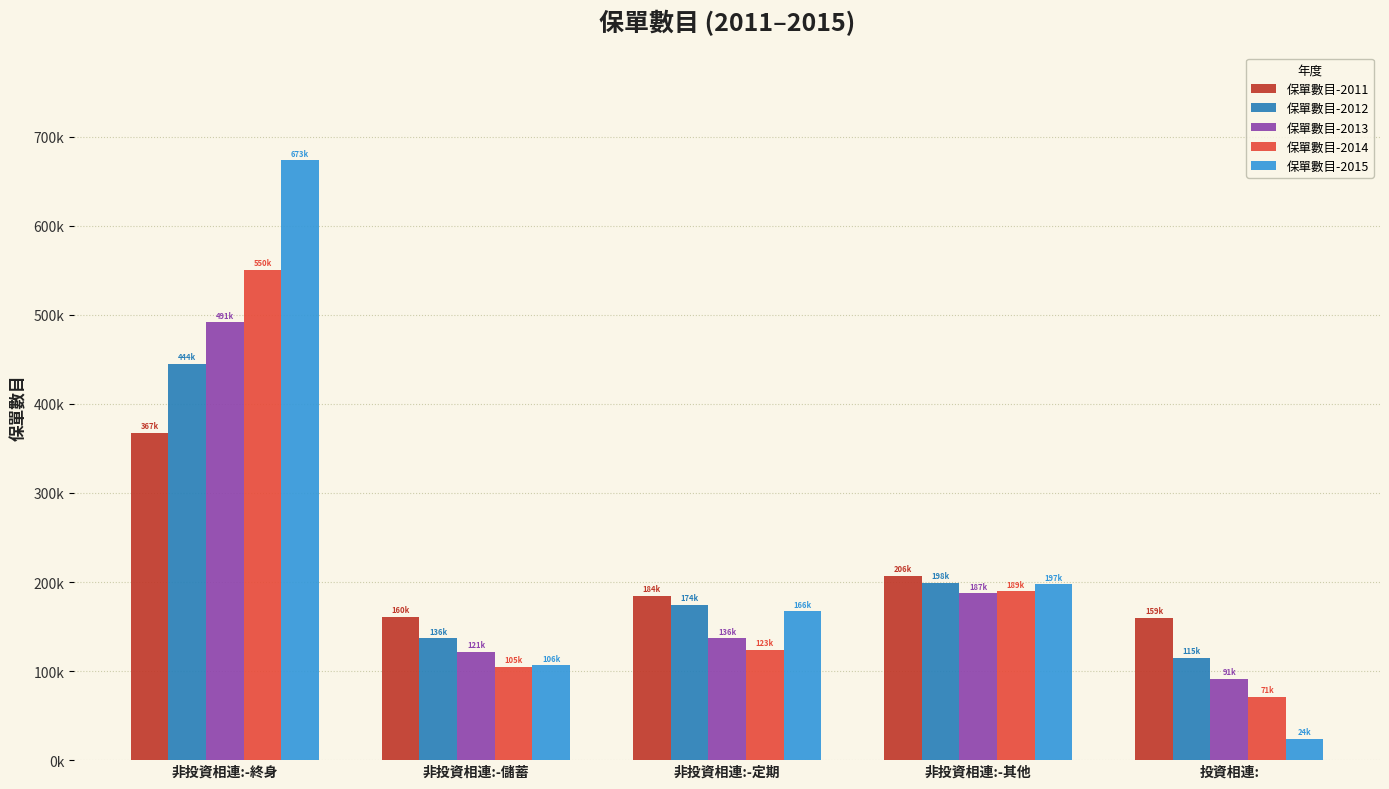

What are all the series names shown in the legend?

保單數目-2011, 保單數目-2012, 保單數目-2013, 保單數目-2014, 保單數目-2015